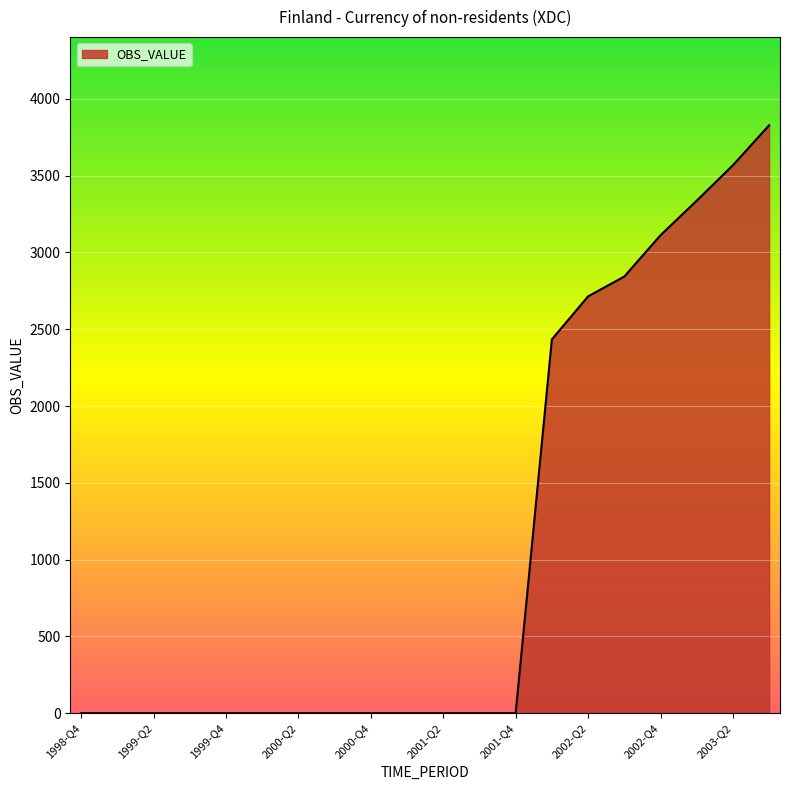

Reading right to left, transcribe all the data shown in this chart.

3828	3568	3337	3112	2843	2714	2434	0	0	0	0	0	0	0	0	0	0	0	0	0